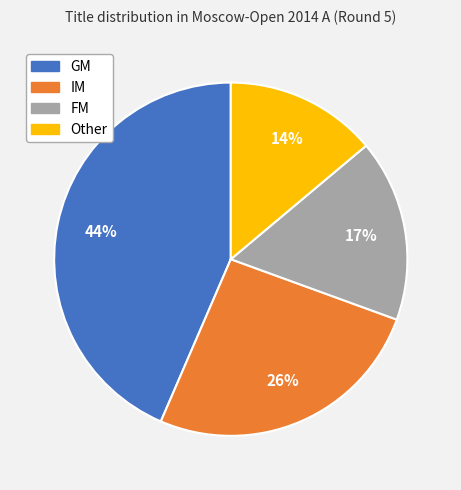

The FM slice represents 17% of the pie. True or false?

True